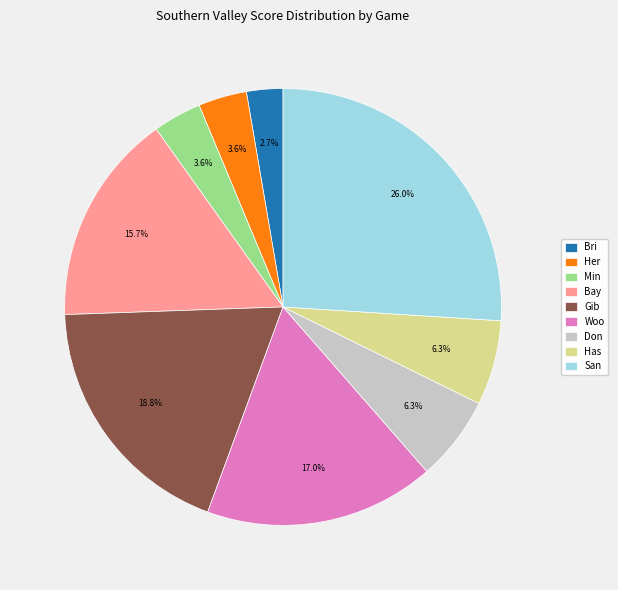

Is there any slice that represents more than half of the pie?

No